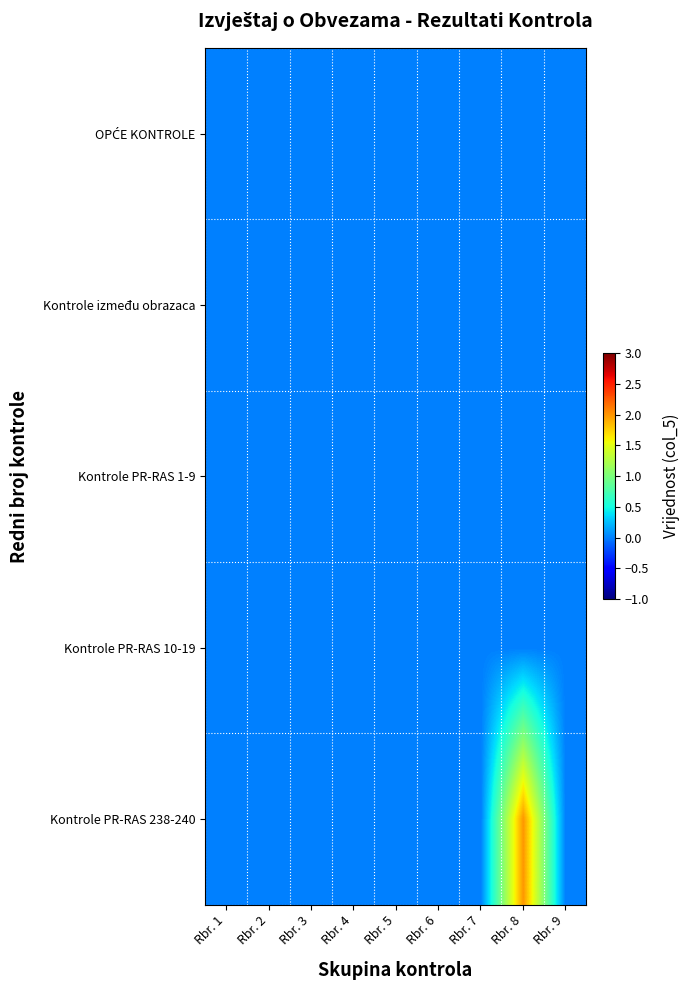

Rank the series at Rbr. 9 from highest to lowest value.

OPĆE KONTROLE, Kontrole između obrazaca, Kontrole PR-RAS 1-9, Kontrole PR-RAS 10-19, Kontrole PR-RAS 238-240